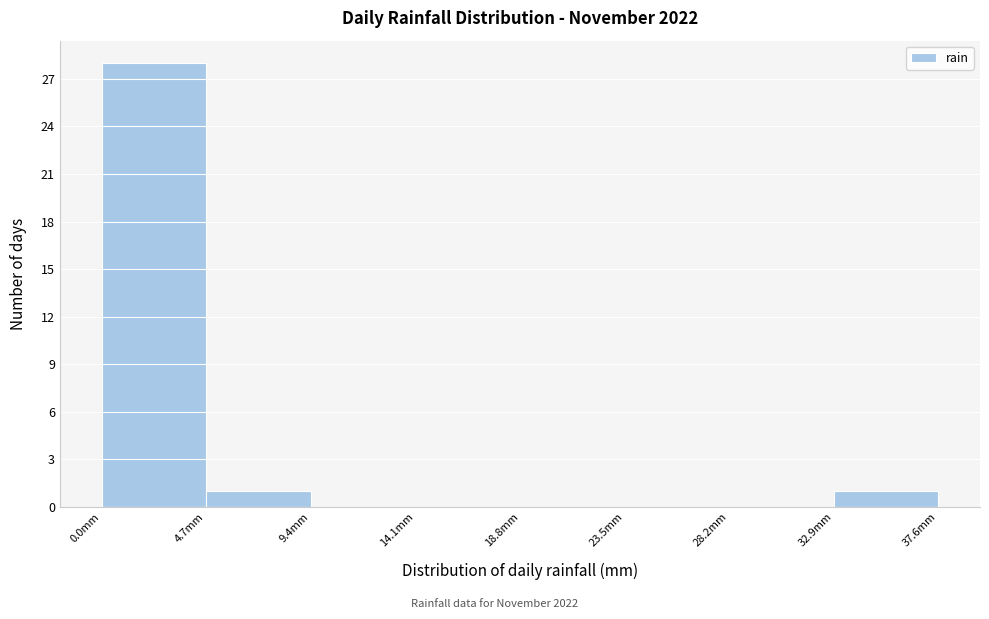

How tall is the bar that spans 0.0 to 4.7 on the x-axis? Neither the bar edges nor the heights are printed on the chart, so give them approximately, as read against the axes.

28